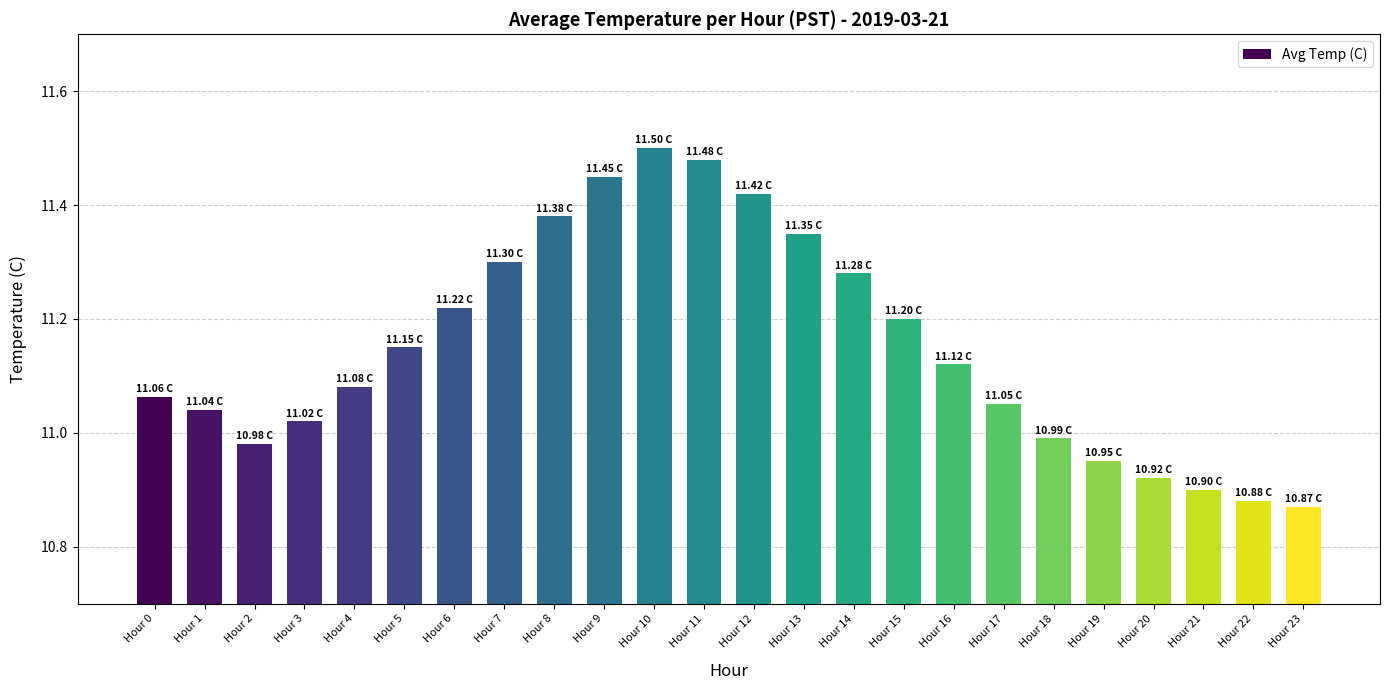

Between Hour 6 and Hour 18, which is larger?

Hour 6